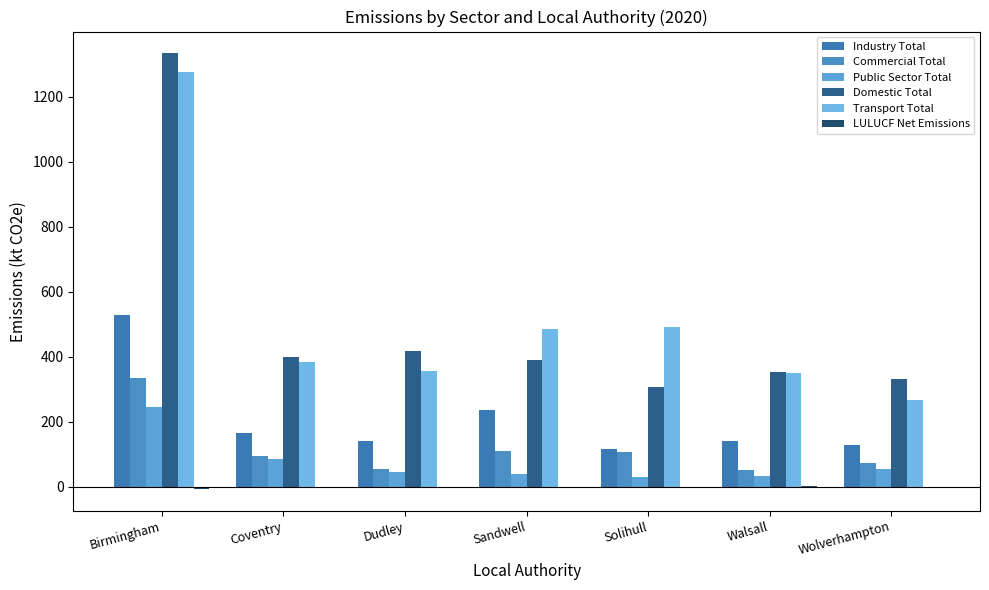

What is the label of the 3rd bar from the left?

Dudley